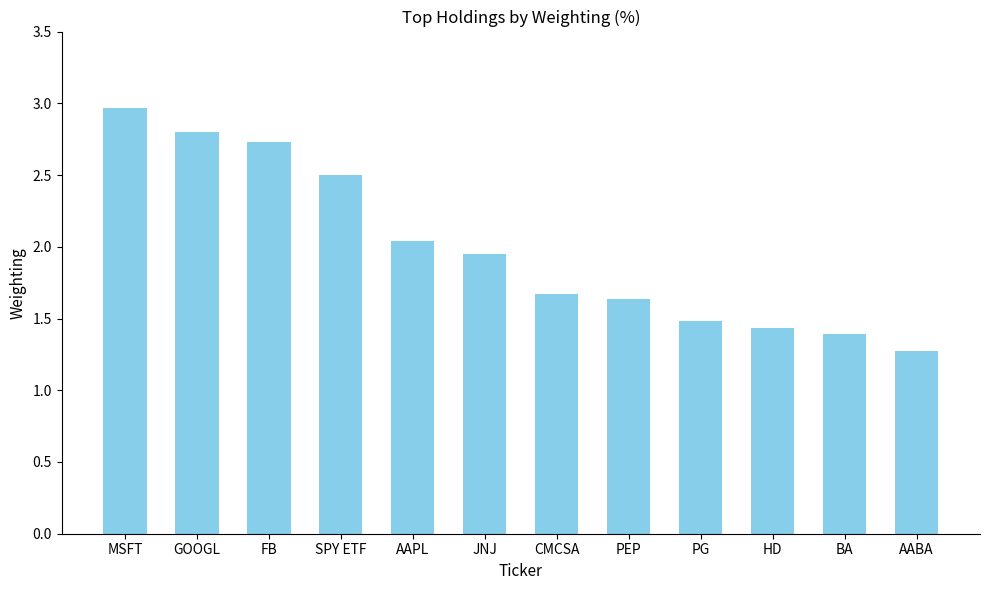

What is the label of the 5th bar from the right?

PEP